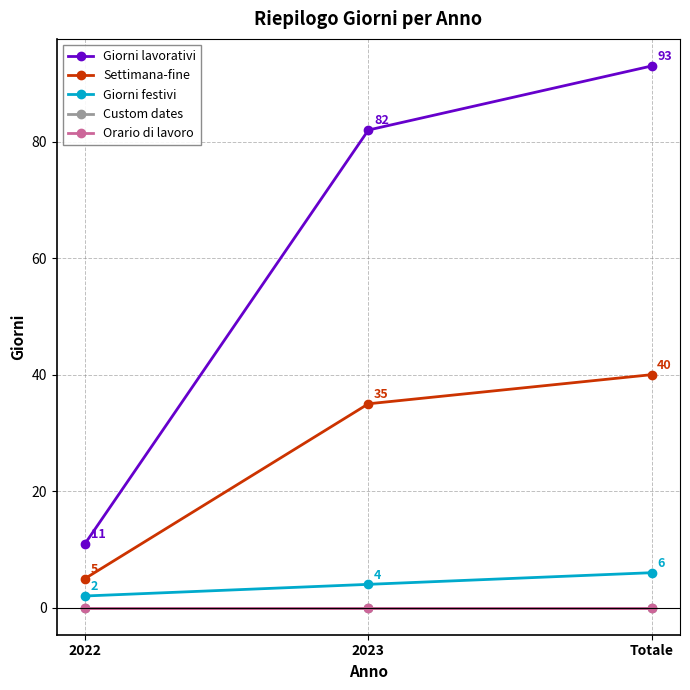

At Totale, list the series in order from largest to smallest.

Giorni lavorativi, Settimana-fine, Giorni festivi, Custom dates, Orario di lavoro